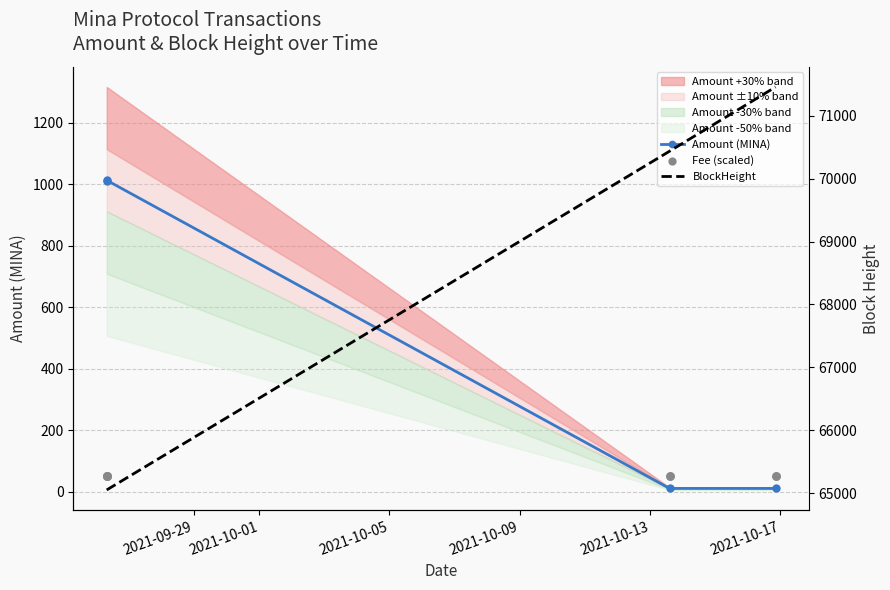

True or false: Amount (MINA) has more than 1 interior local peaks.

False